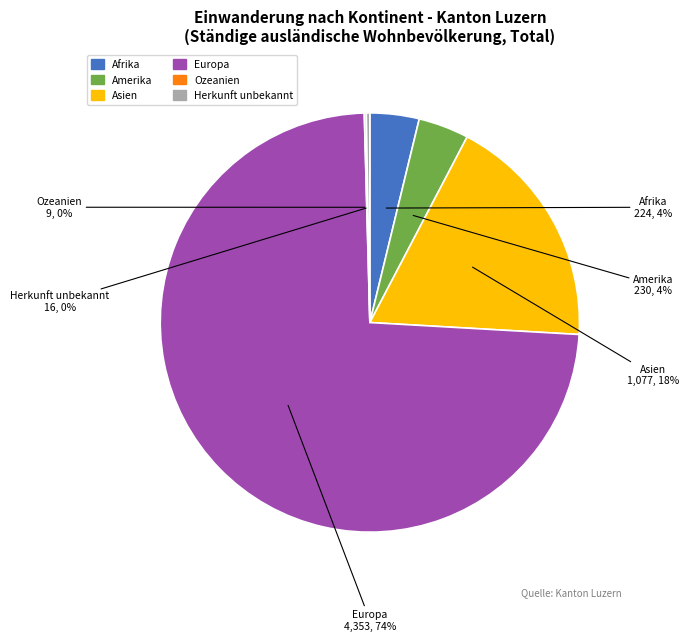

Which category has the biggest portion of the pie?

Europa